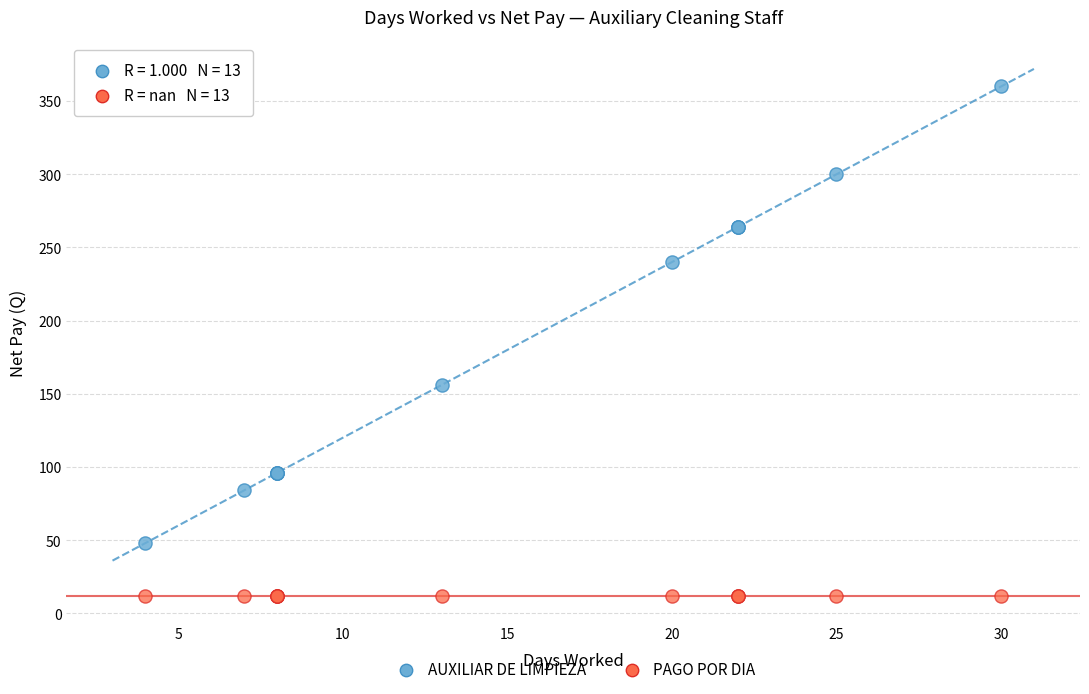

In the AUXILIAR DE LIMPIEZA series, what Y value is closest to 204?

240